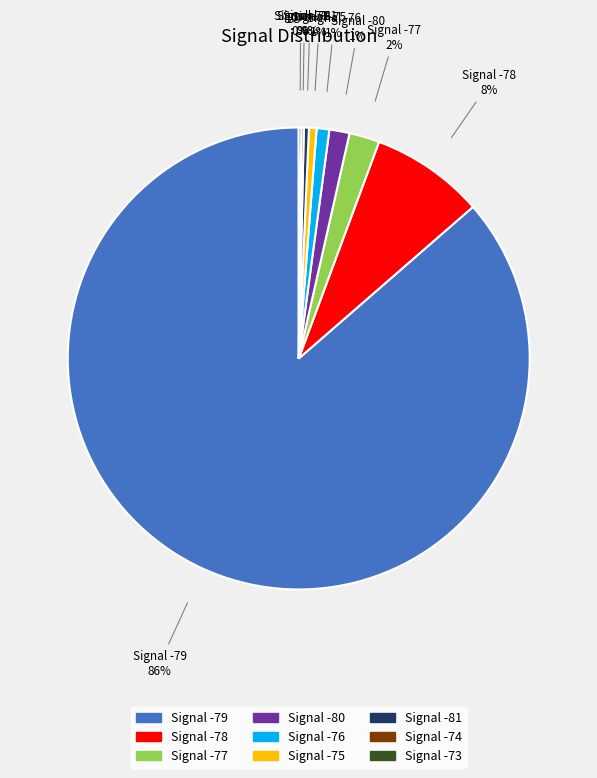

Is there any slice that represents more than half of the pie?

Yes